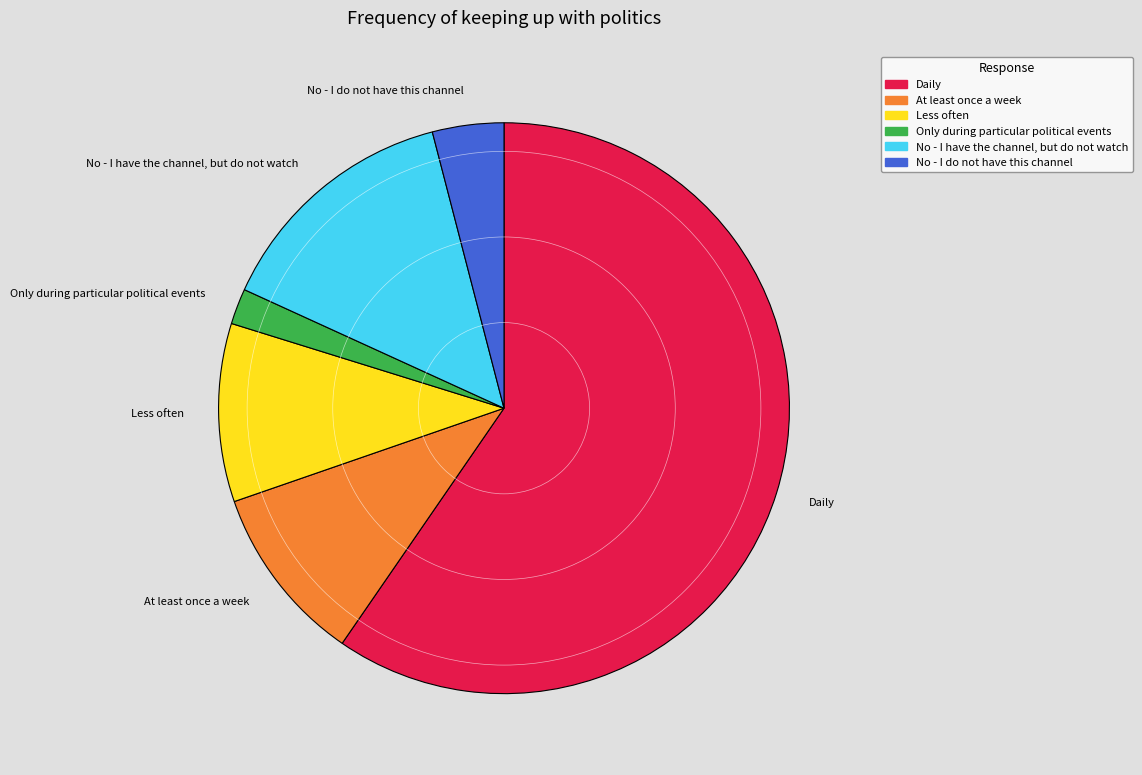

Is the sum of Less often and Only during particular political events greater than half?

No